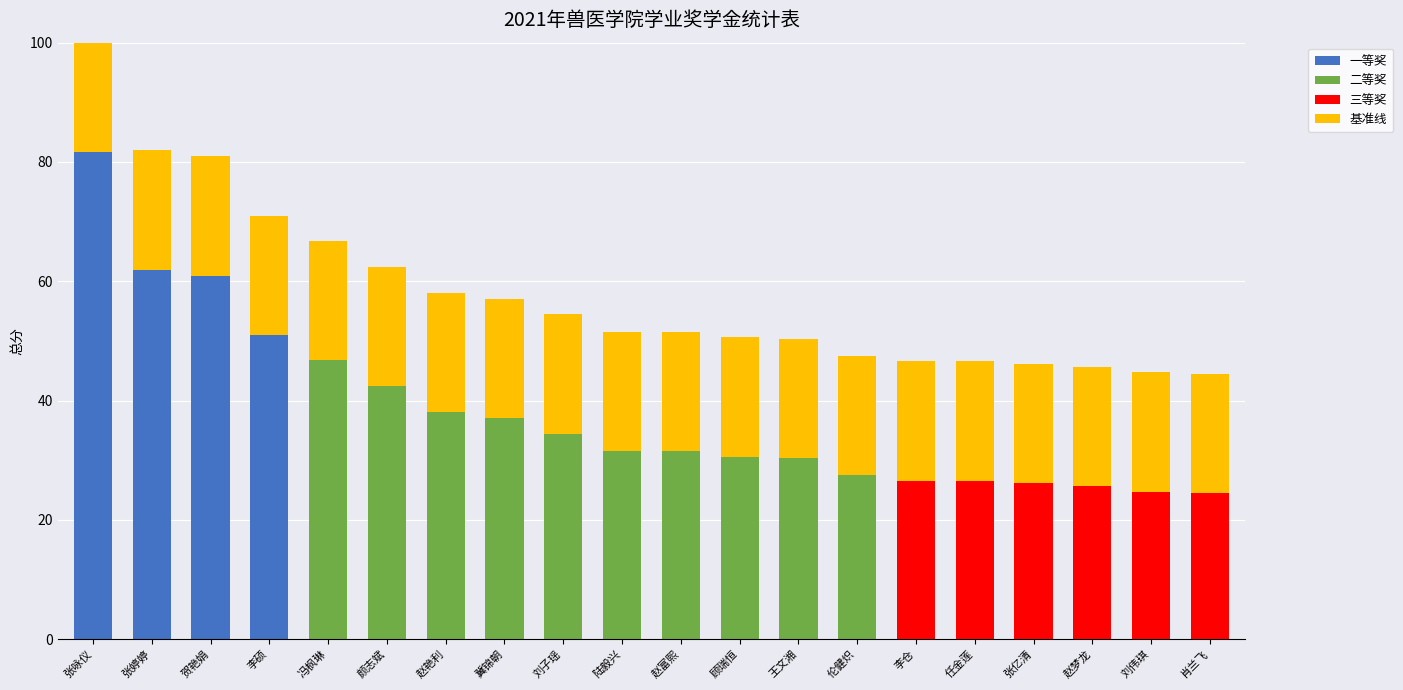

Does the chart contain any negative values?

No